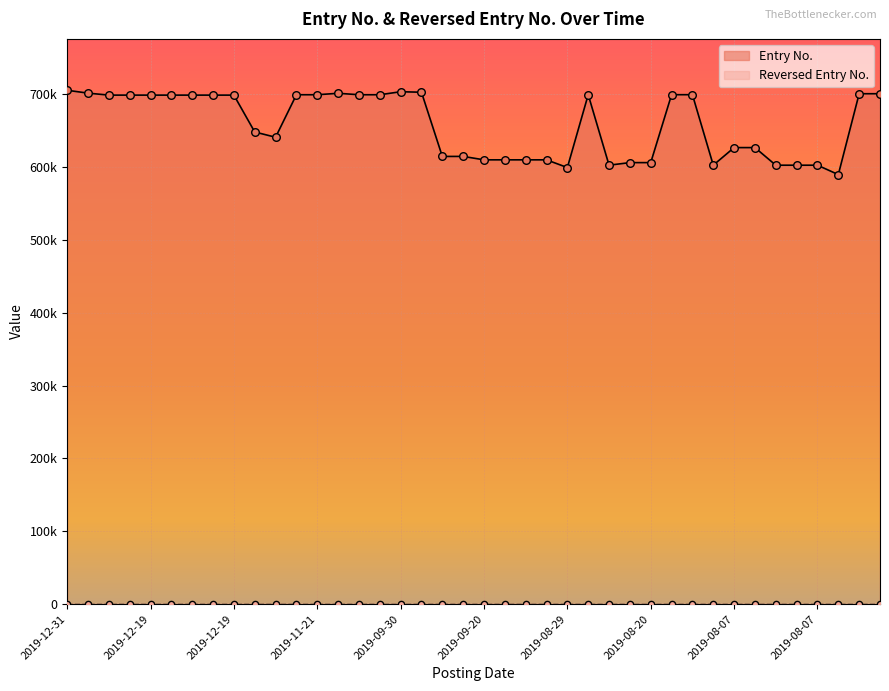

What is the change in value from 2019-08-16 to 2019-08-07?

-72576